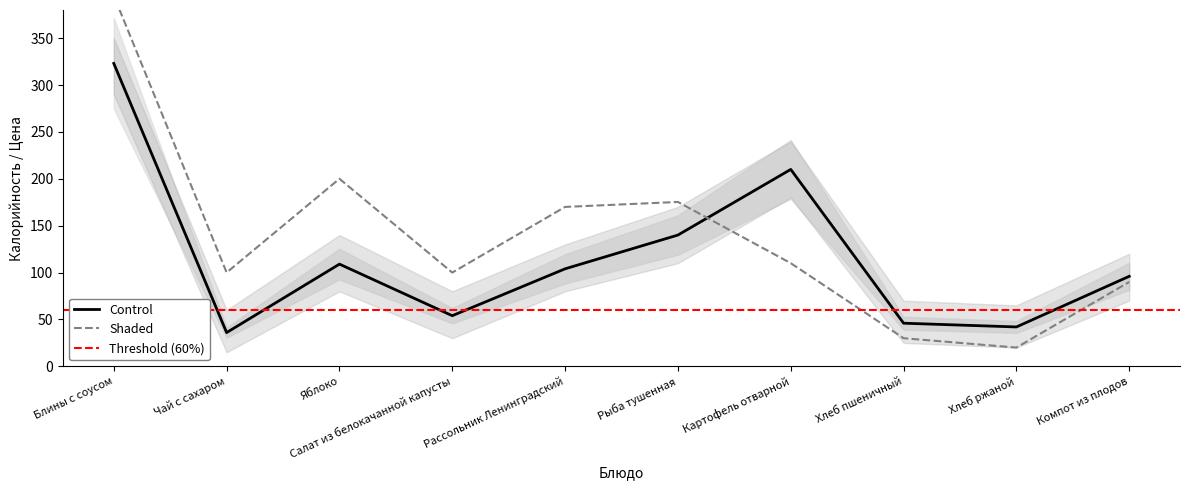

What is the total value across all series at Хлеб ржаной?

62.0